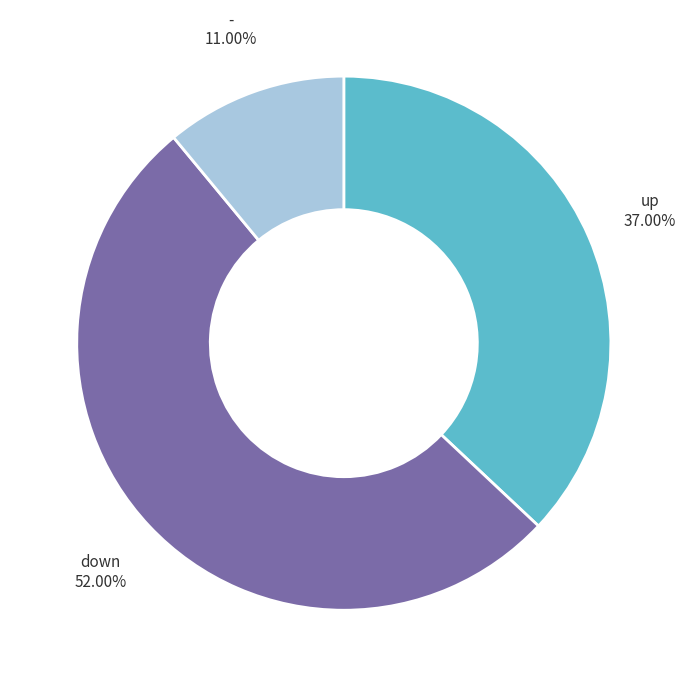

To the nearest percent, what is the average slice percentage?

33%